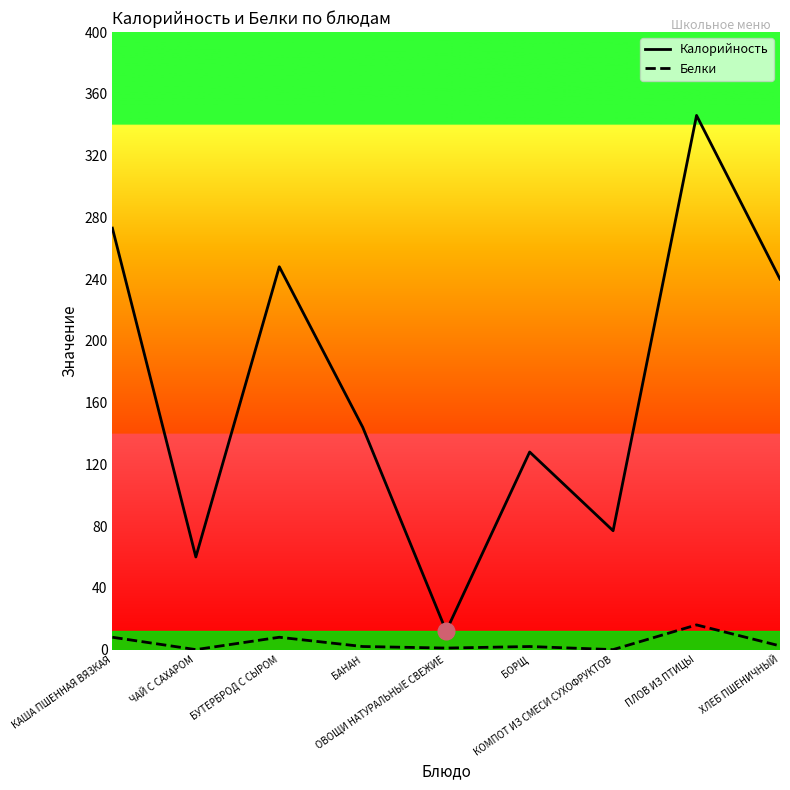

Between КАША ПШЕННАЯ ВЯЗКАЯ and ОВОЩИ НАТУРАЛЬНЫЕ СВЕЖИЕ, which series saw the biggest shift?

Калорийность